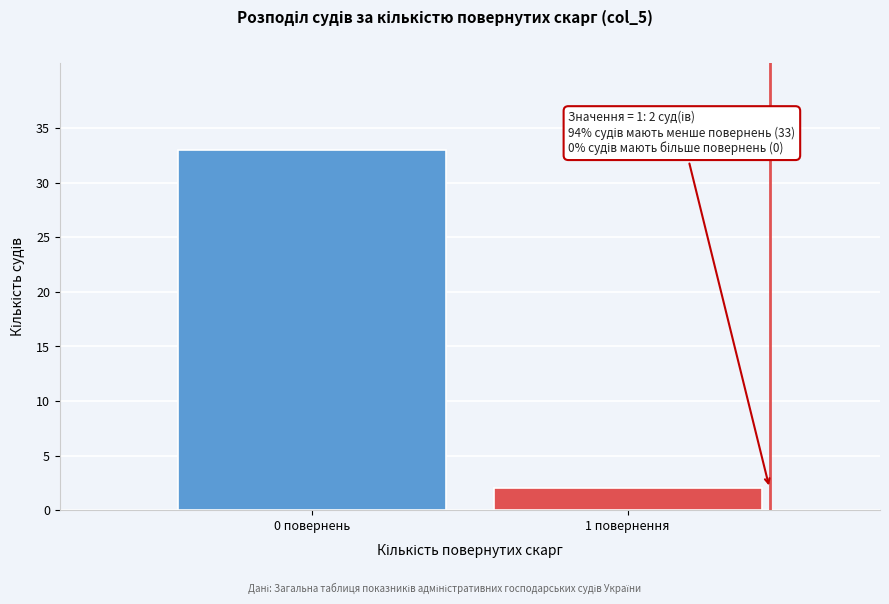

Reading left to right, extract all data points from this chart.

33	2